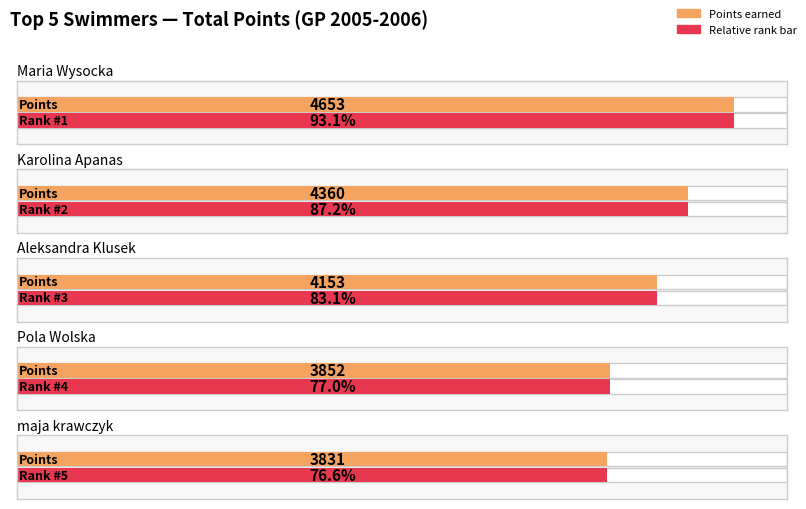

At which category does the chart reach its peak across all series?

Maria Wysocka